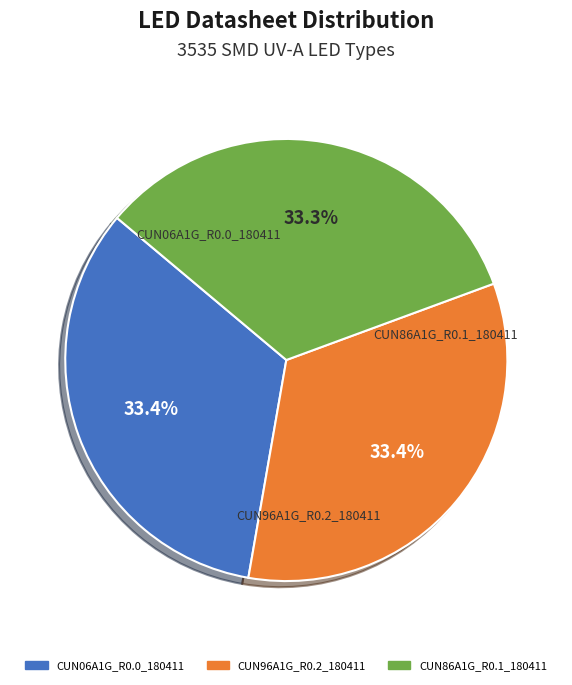

To the nearest percent, what portion does CUN96A1G_R0.2_180411 represent?

33%